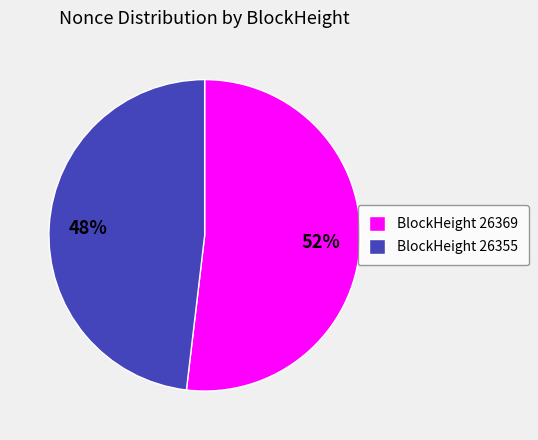

To the nearest percent, what is the difference between the BlockHeight 26355 and BlockHeight 26369 slice percentages?

4%